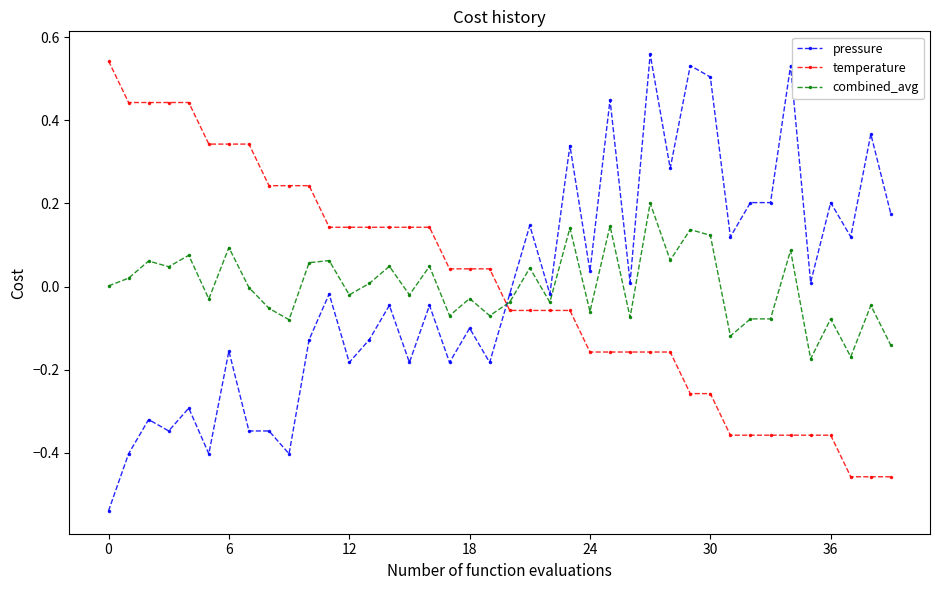

Which series has the widest spread of values?

pressure